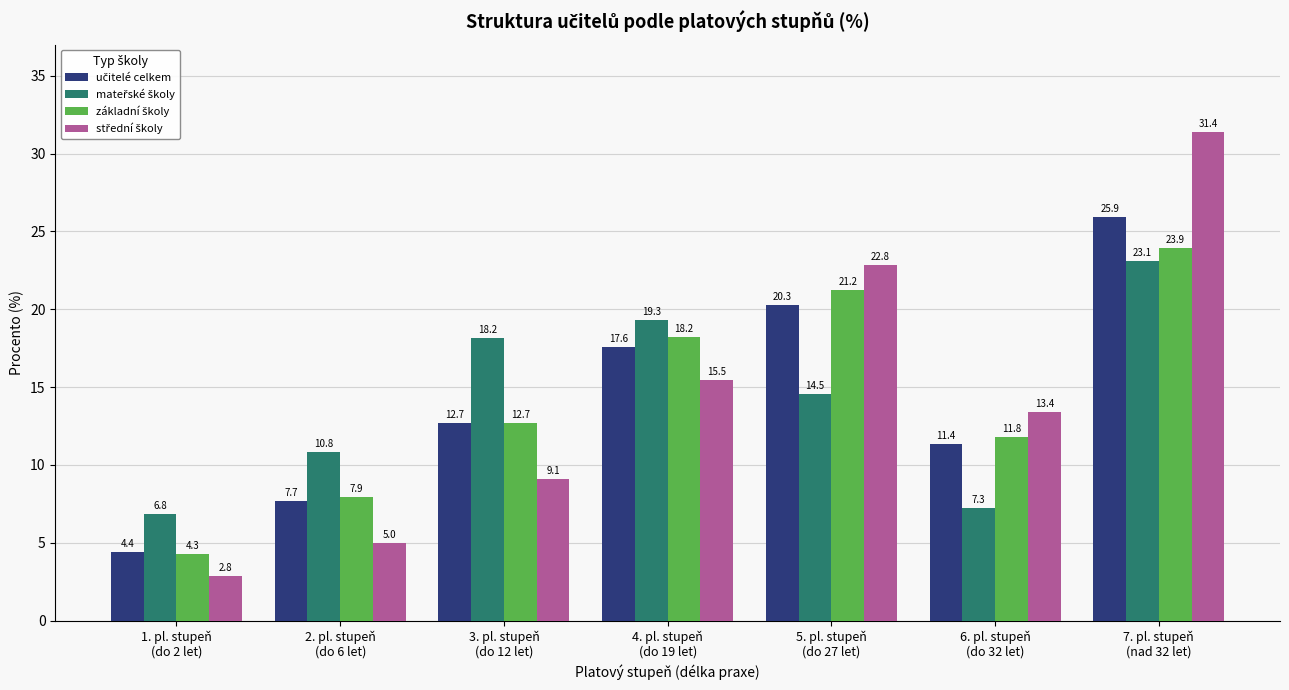

At how many categories does at least one series exceed 2?

7